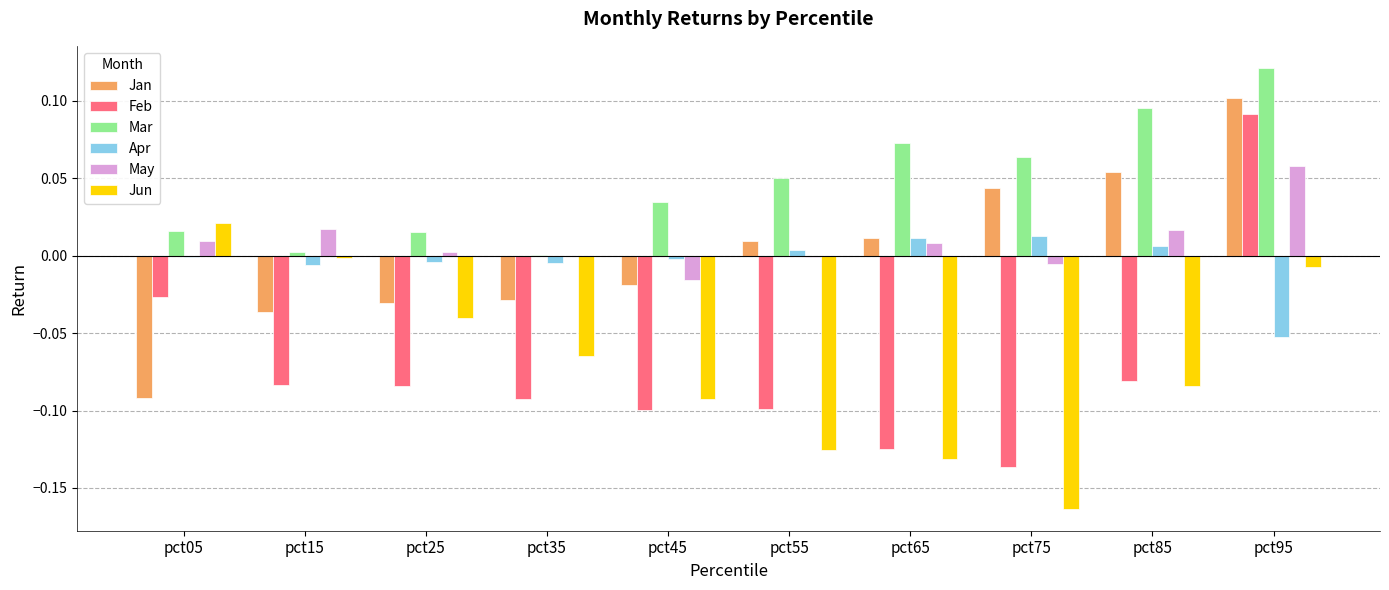

Which series has the largest total across all categories?

Mar